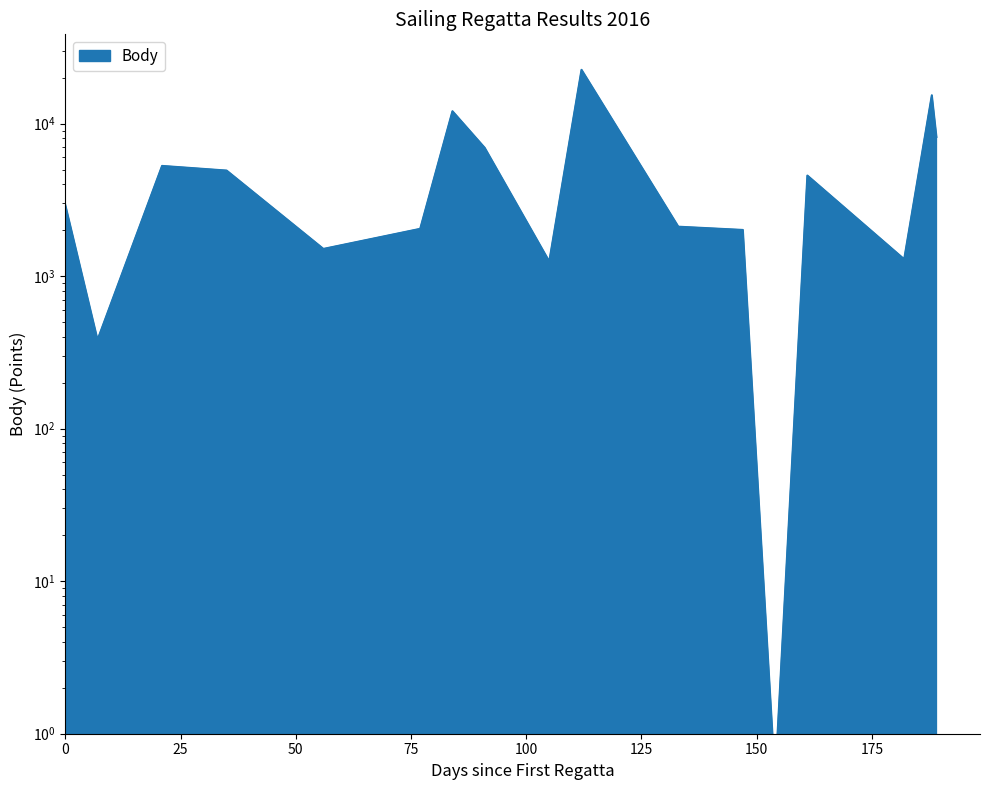

Count the number of values greater than 2928.

8